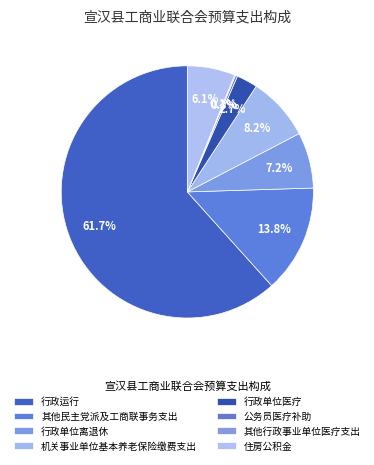

Does any single category account for the majority?

Yes